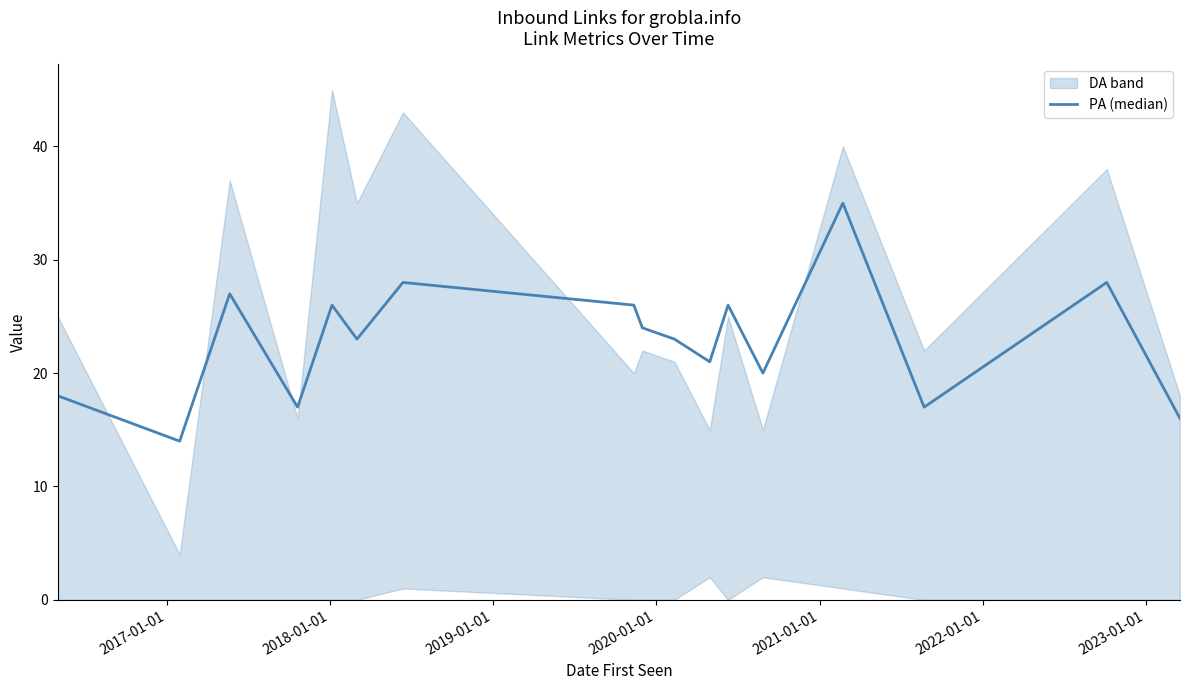

At which label does the data first exceed 23?

2018-01-01